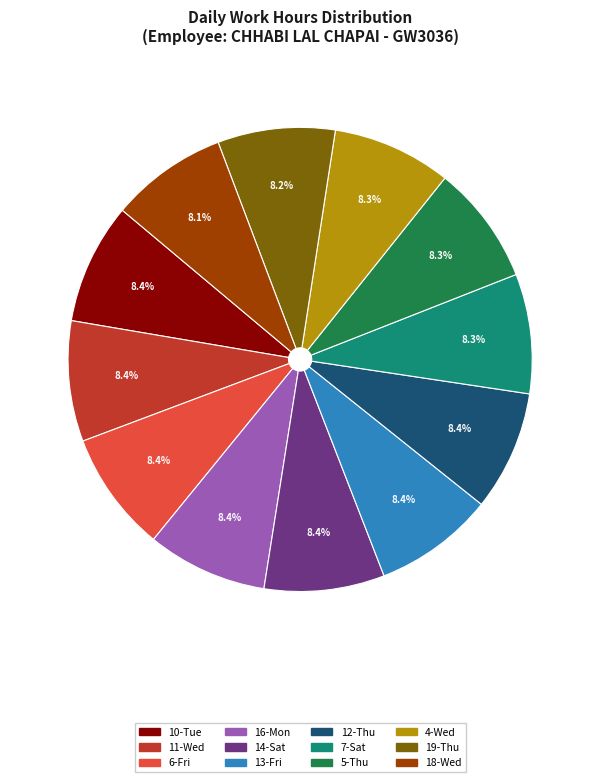

Combined, what portion of the pie is 11-Wed and 18-Wed?

16.5%